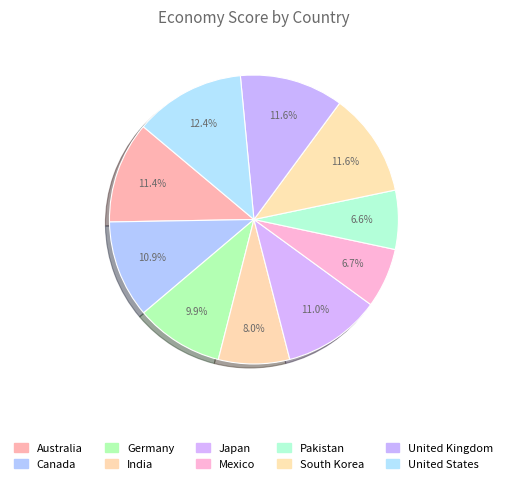

What percentage is the Pakistan slice, to the nearest percent?

7%